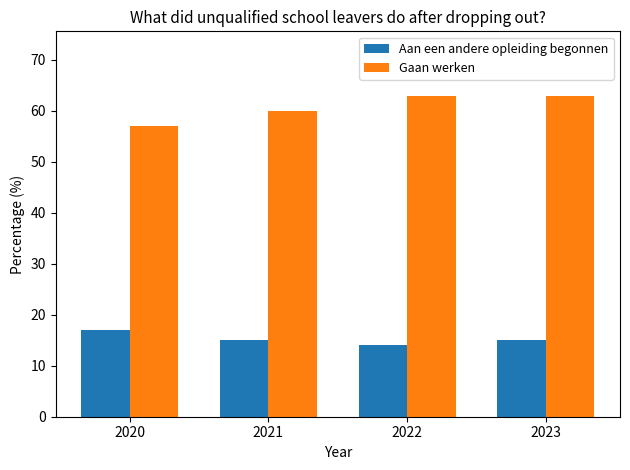

Rank the series by their average value, from highest to lowest.

Gaan werken, Aan een andere opleiding begonnen